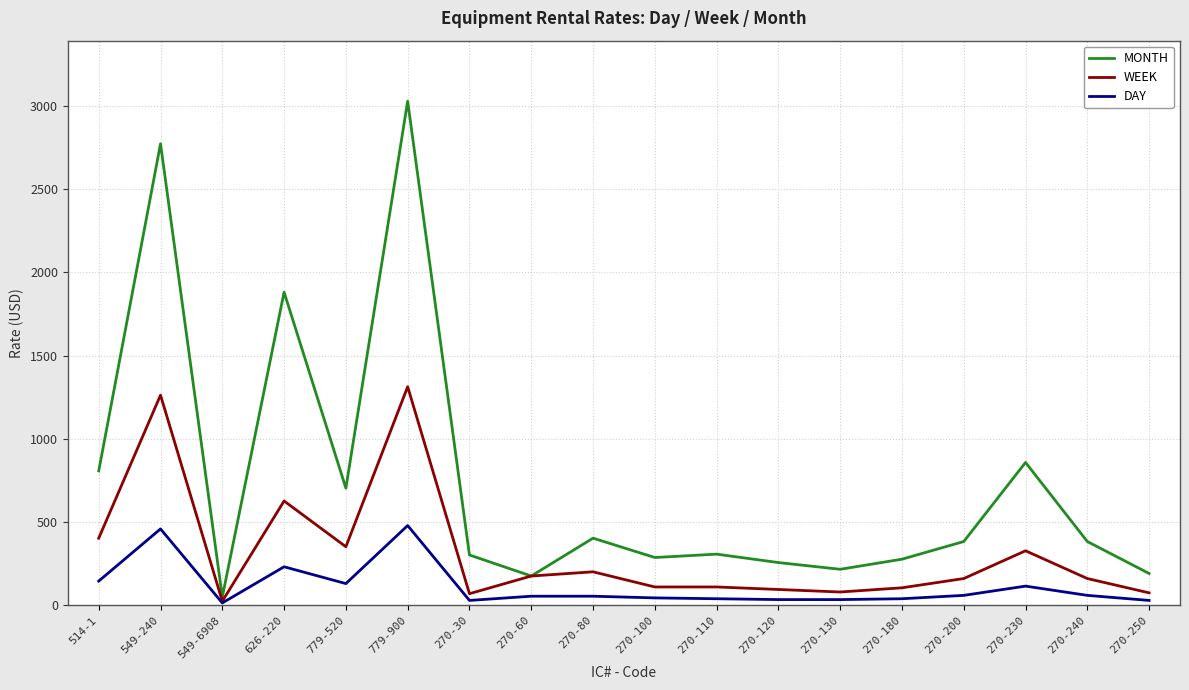

Which series has the widest spread of values?

MONTH